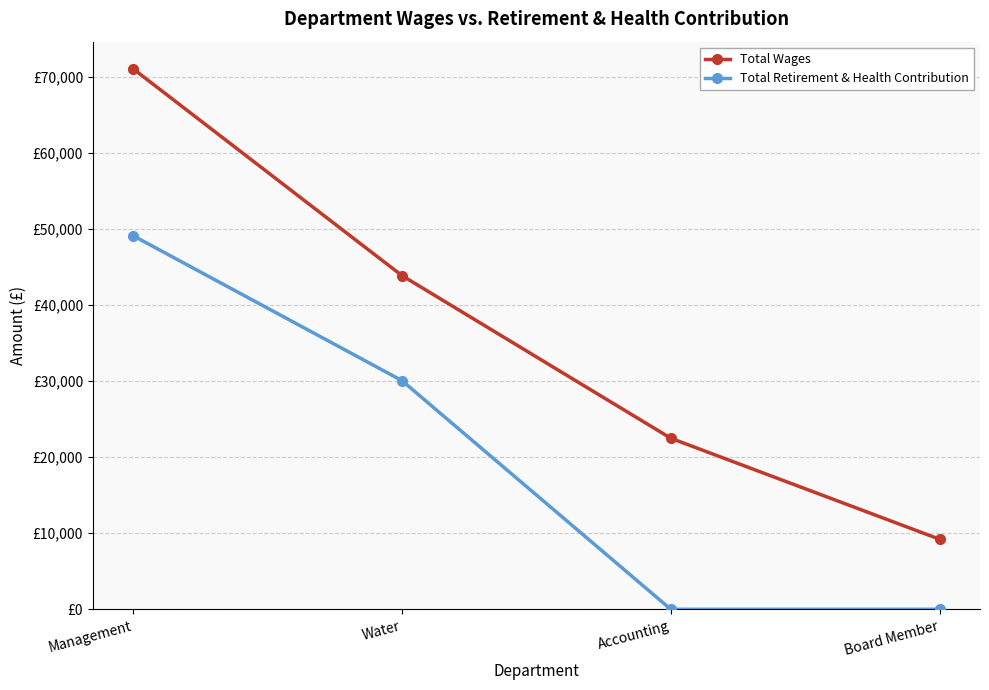

What are all the series names shown in the legend?

Total Wages, Total Retirement & Health Contribution